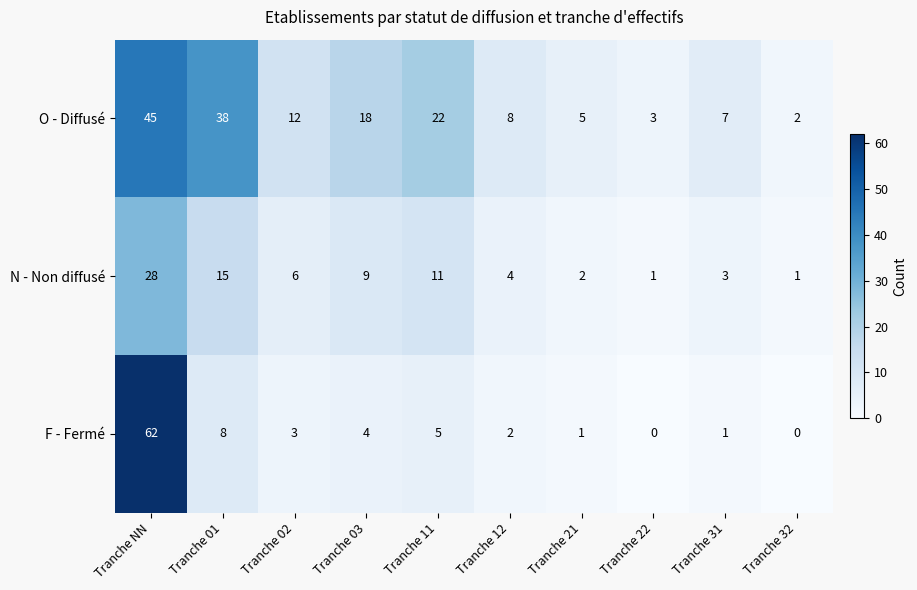

The F - Fermé series shows 4 at Tranche 03. True or false?

True